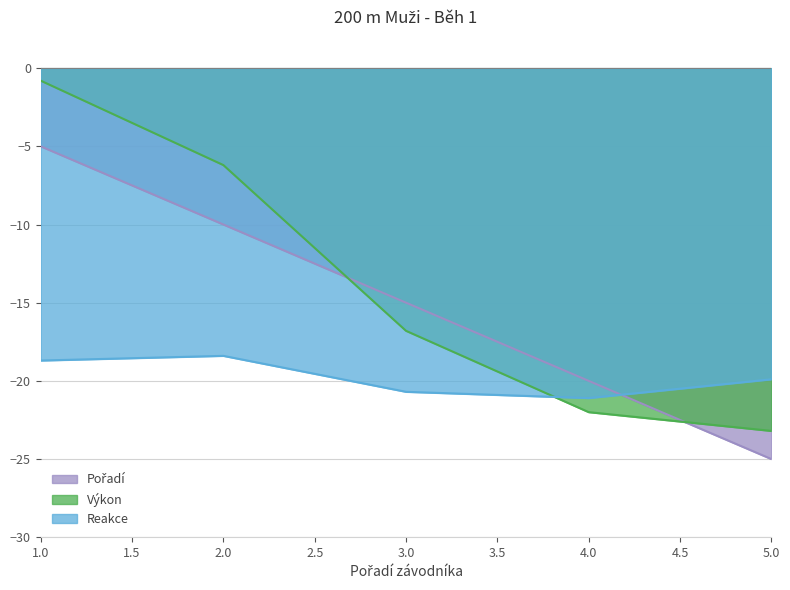

What is the difference between the second highest and second lowest values in the Výkon series?

15.8